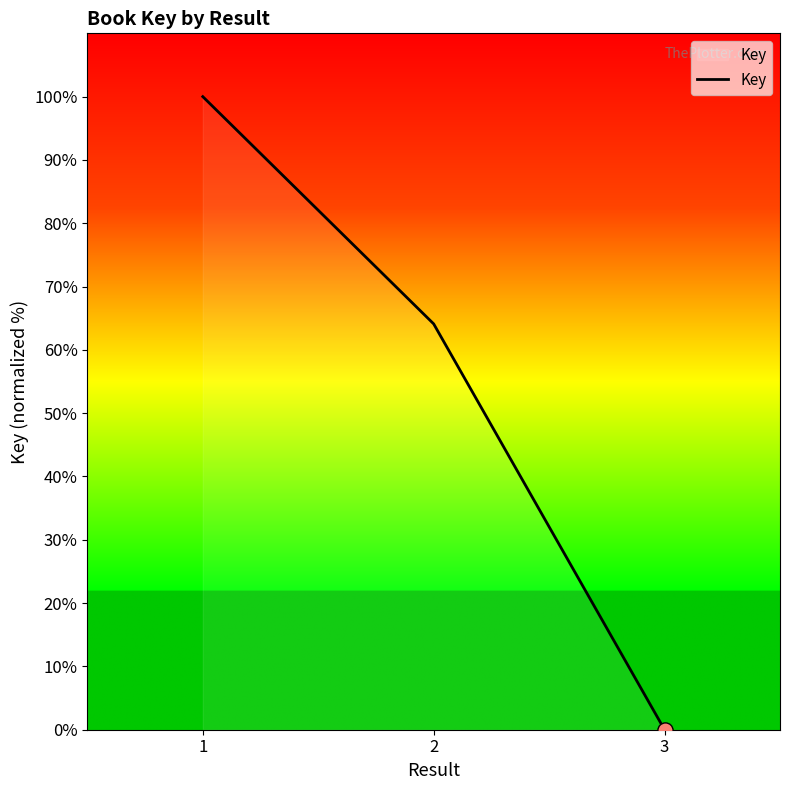

Approximately how many times larger is the value at 2 compared to 1?

0.6